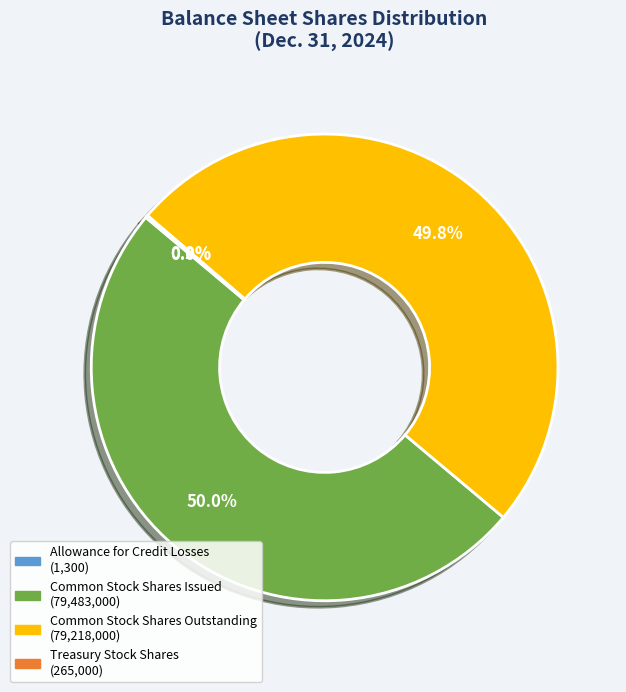

Do Common Stock Shares Outstanding and Common Stock Shares Issued together represent more than half of the pie?

Yes